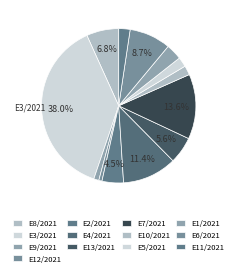

Count the number of slices in the pie.

13